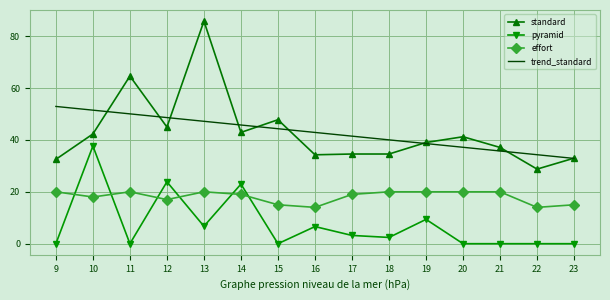

What is the maximum value for standard?

85.8